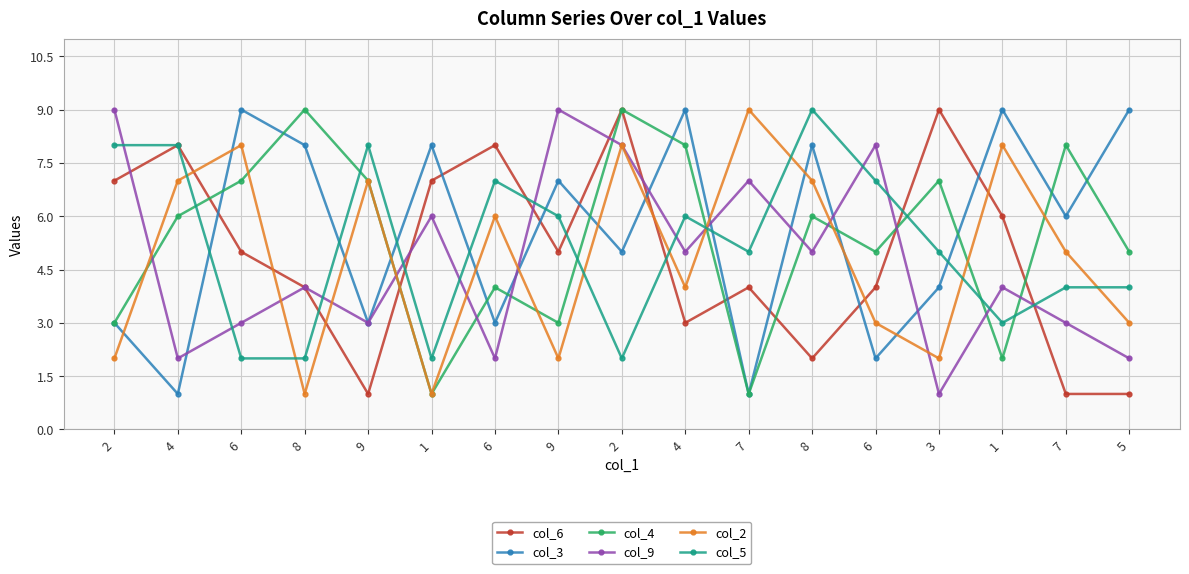

What is the label of the 4th point from the right?

3